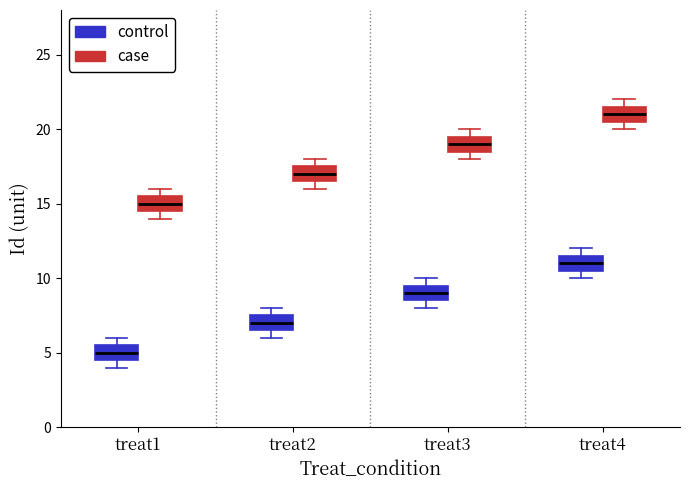

Reading left to right, read every box against the y-axis: the position of its median line, the range the box covers, and the ends of its whiskers. The values are not printed on the chart, so give them approximately, as read against the axis.

treat1 (control): median 5.0, box 4.5 to 5.5, whiskers 4.0 to 6.0
treat1 (case): median 15.0, box 14.5 to 15.5, whiskers 14.0 to 16.0
treat2 (control): median 7.0, box 6.5 to 7.5, whiskers 6.0 to 8.0
treat2 (case): median 17.0, box 16.5 to 17.5, whiskers 16.0 to 18.0
treat3 (control): median 9.0, box 8.5 to 9.5, whiskers 8.0 to 10.0
treat3 (case): median 19.0, box 18.5 to 19.5, whiskers 18.0 to 20.0
treat4 (control): median 11.0, box 10.5 to 11.5, whiskers 10.0 to 12.0
treat4 (case): median 21.0, box 20.5 to 21.5, whiskers 20.0 to 22.0